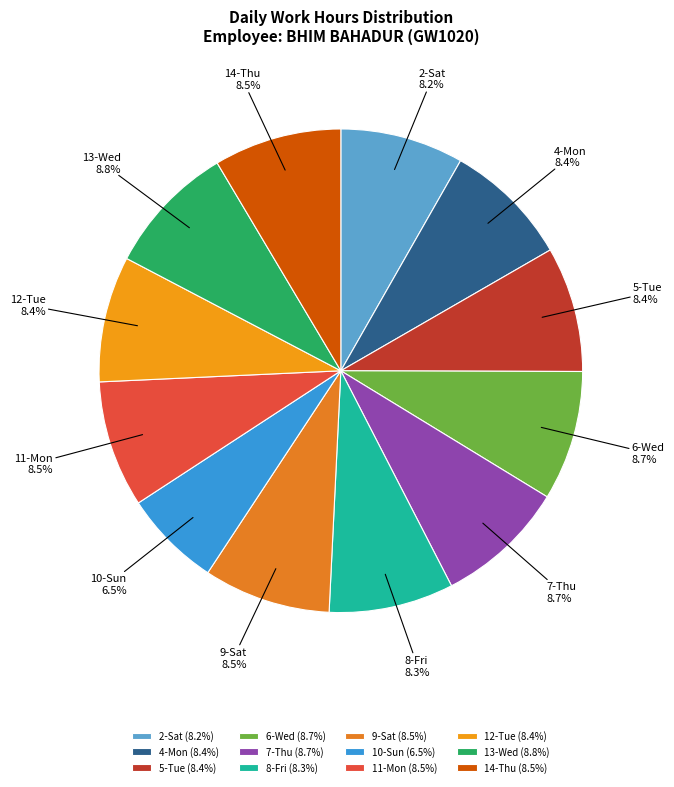

To the nearest percent, what is the average slice percentage?

8%